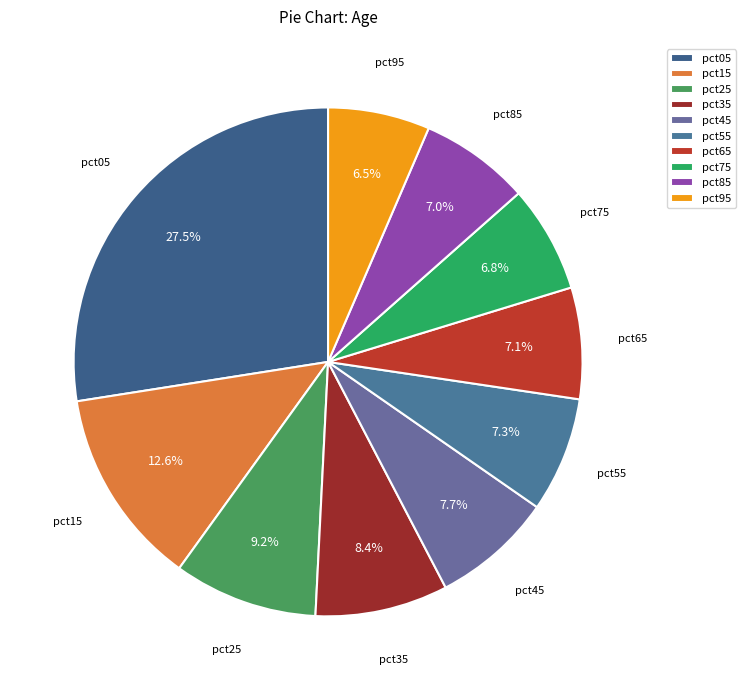

Which slice is the largest?

pct05